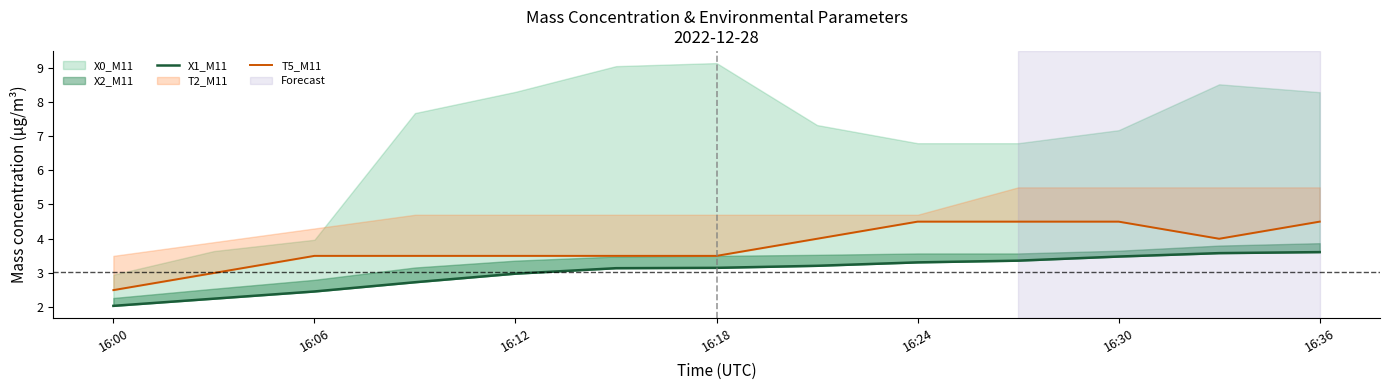

True or false: X1_M11 and T5_M11 cross at least once.

False